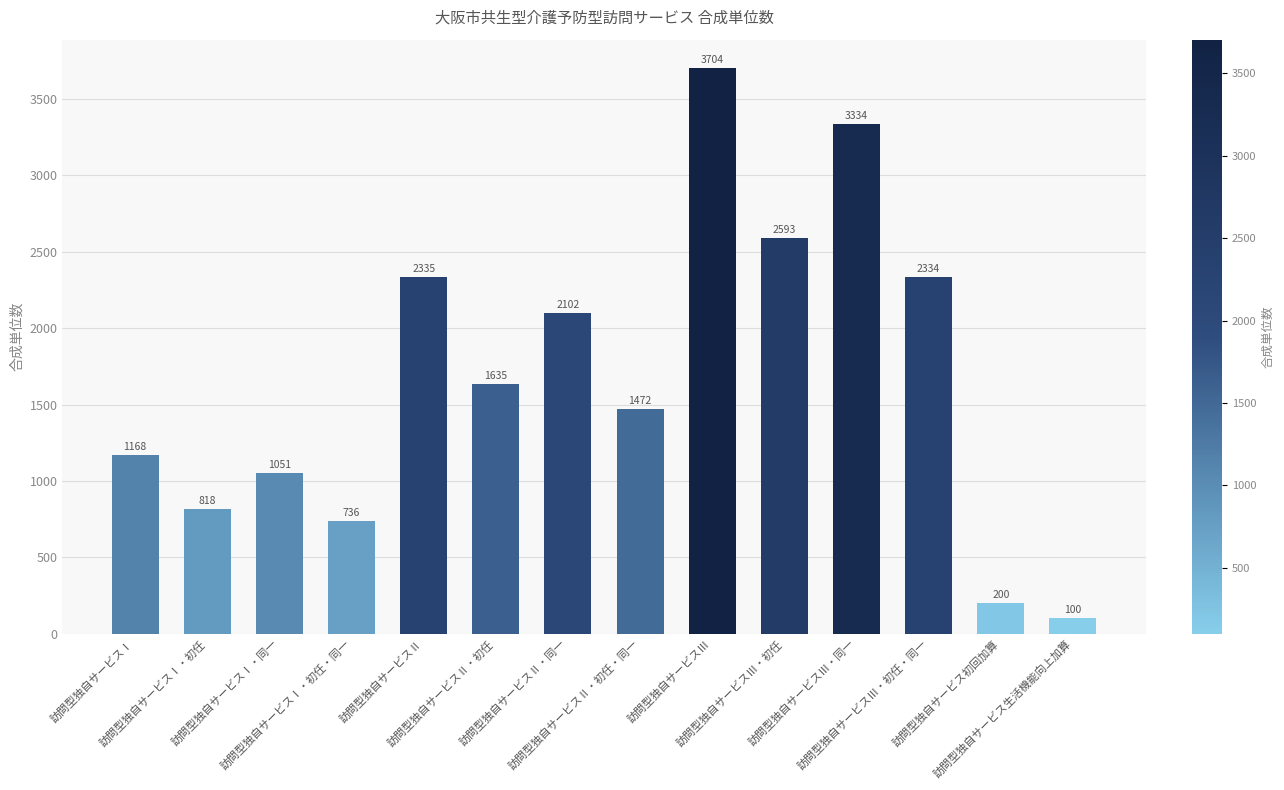

How many bars are there in total?

14